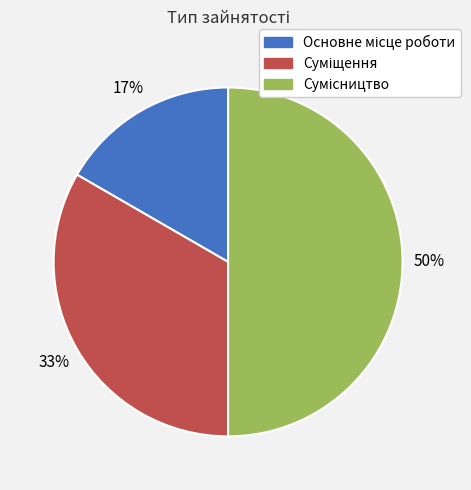

To the nearest percent, what is the average slice percentage?

33%